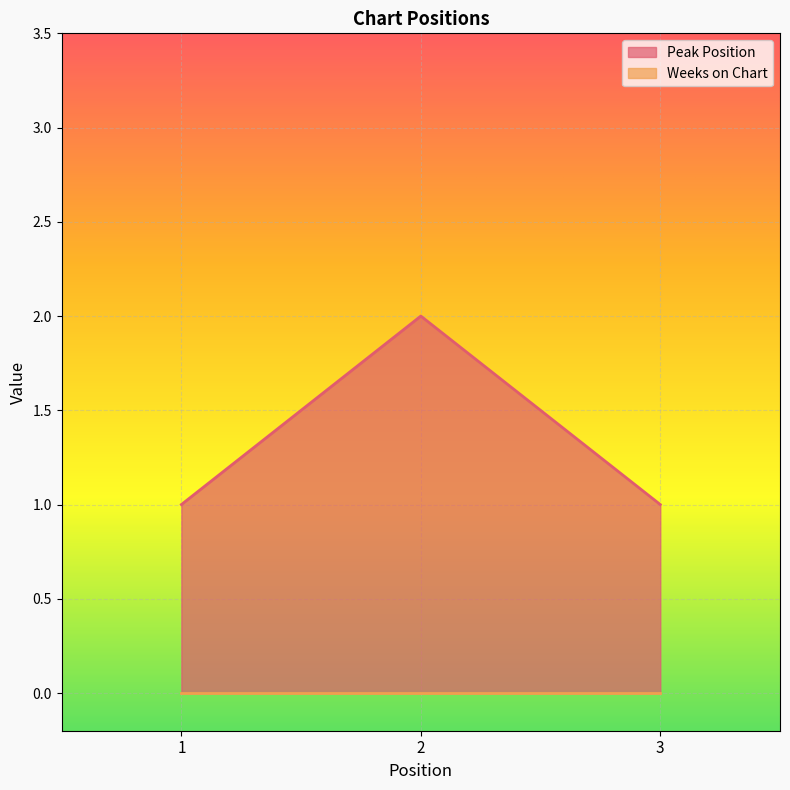

What is the value of the 3rd point from the left?

1